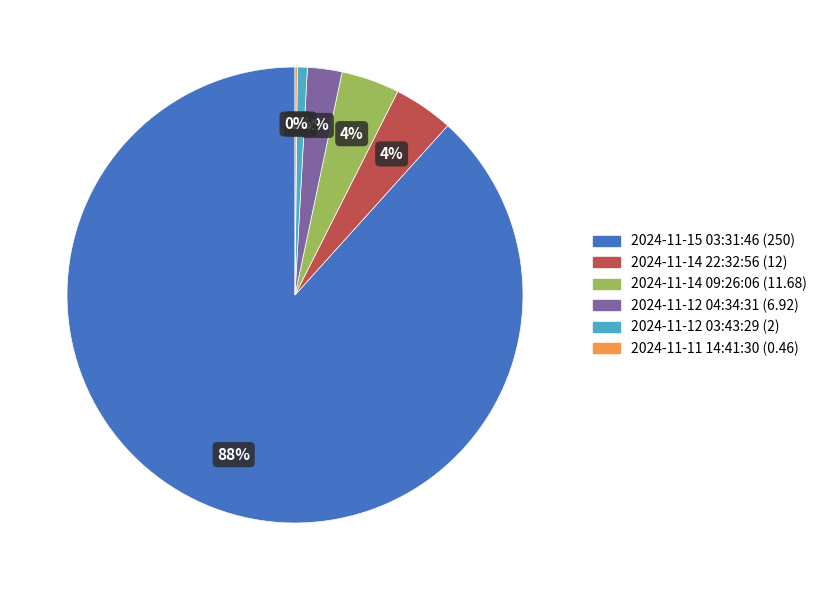

The 2024-11-15 03:31:46 (250) slice represents 88% of the pie. True or false?

True